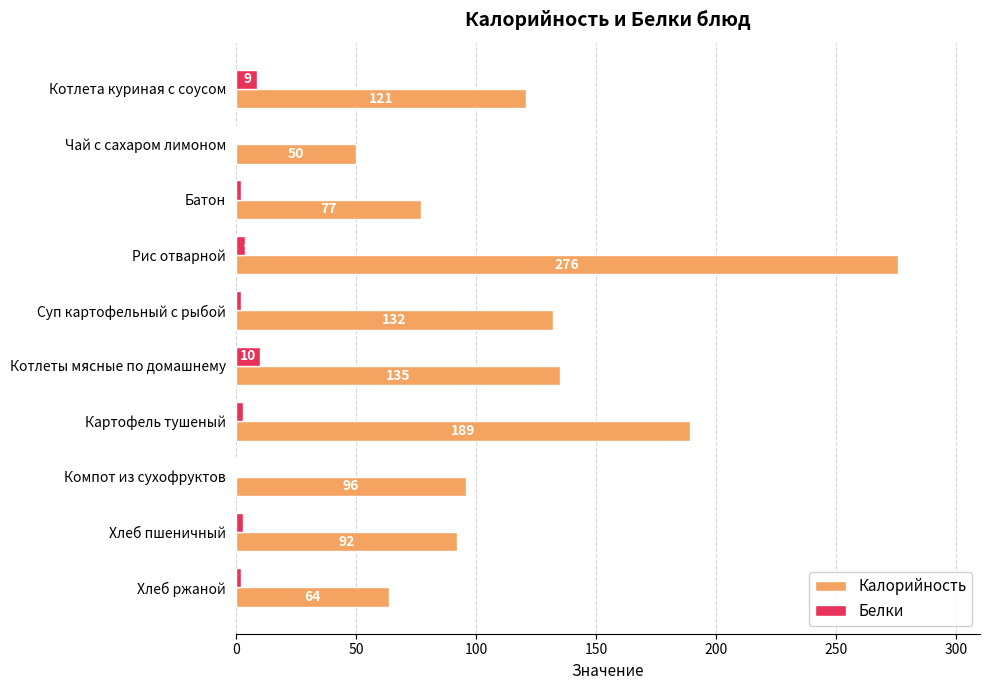

At which category is the sum across all series the highest?

Рис отварной